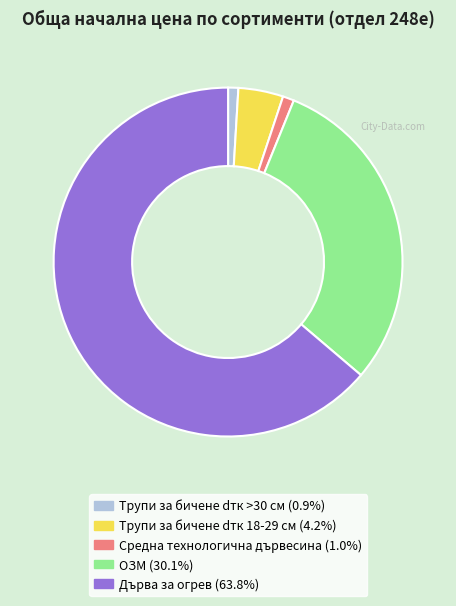

Combined, do ОЗМ and Дърва за огрев account for over 50%?

Yes